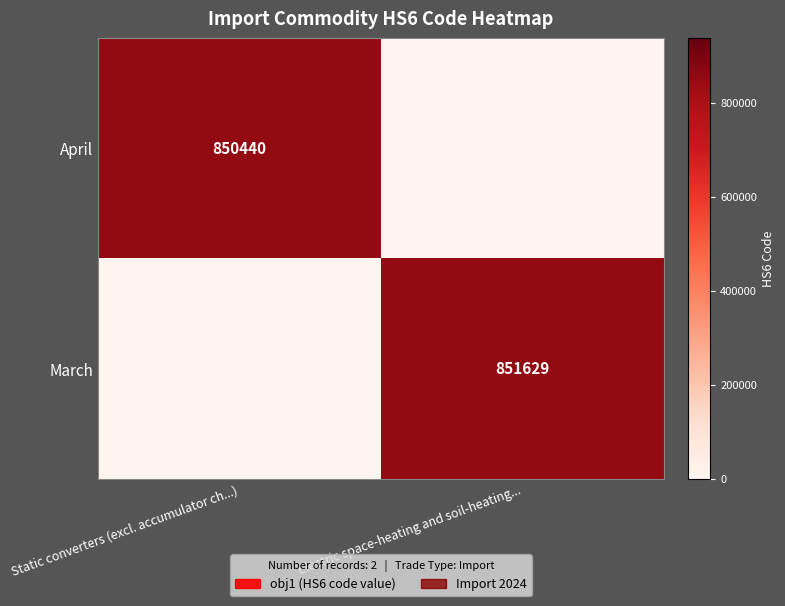

Is the value of March at Electric space-heating and soil-heating... greater than the value of April at Static converters (excl. accumulator ch...)?

Yes